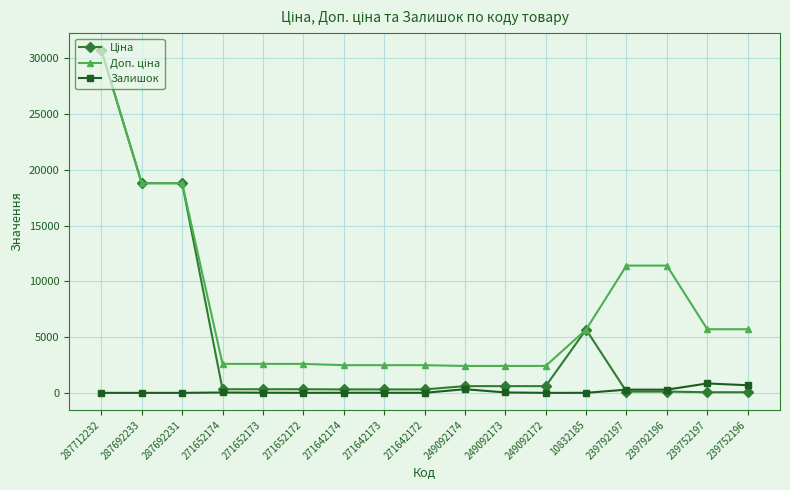

The value of Залишок at 287692231 is 0.0. True or false?

True